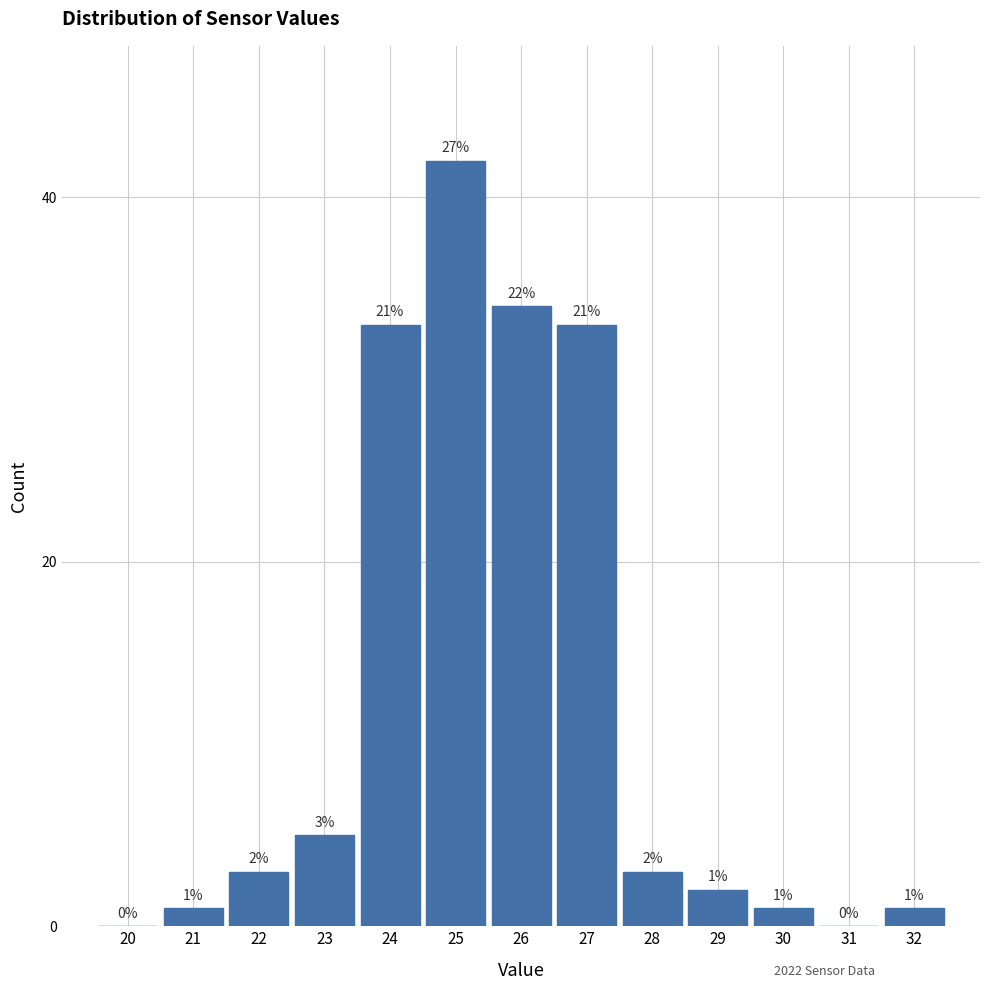

Reading left to right, what are all the values shown in this chart?

20=0	21=1	22=3	23=5	24=33	25=42	26=34	27=33	28=3	29=2	30=1	31=0	32=1